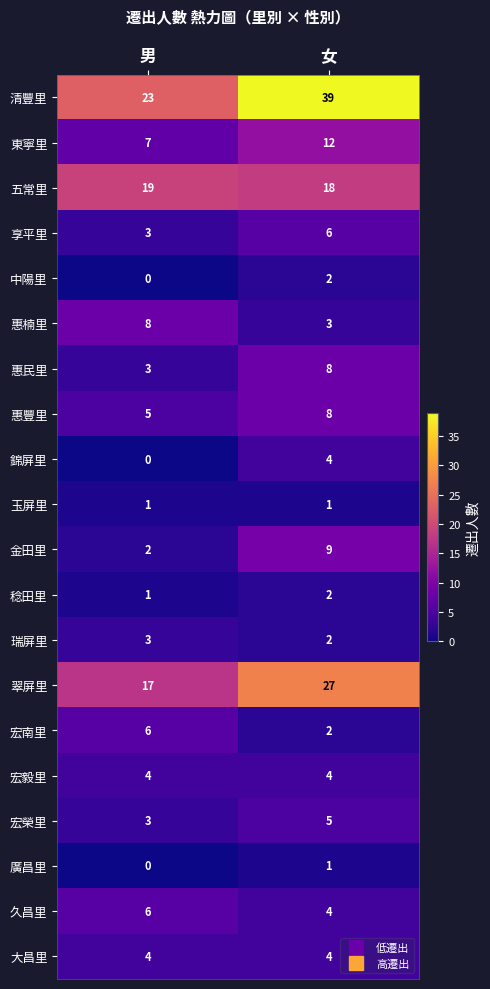

How many data points in 翠屏里 are less than 27?

1